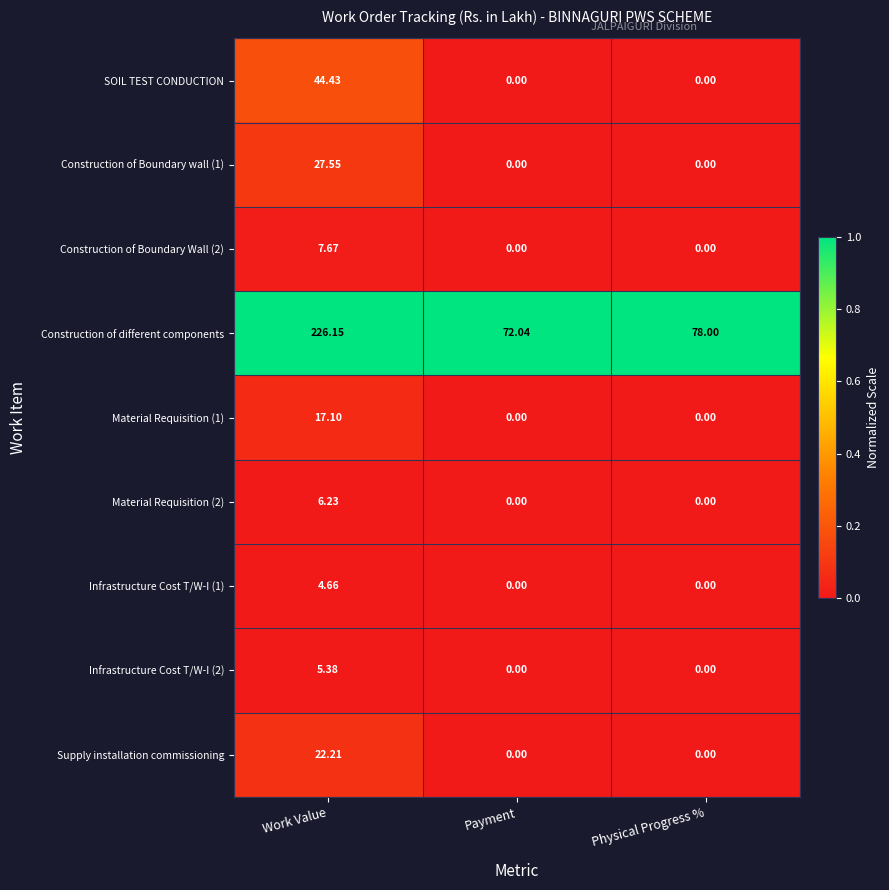

Is the value of Construction of Boundary wall (1) at Work Value greater than the value of SOIL TEST CONDUCTION at Work Value?

No